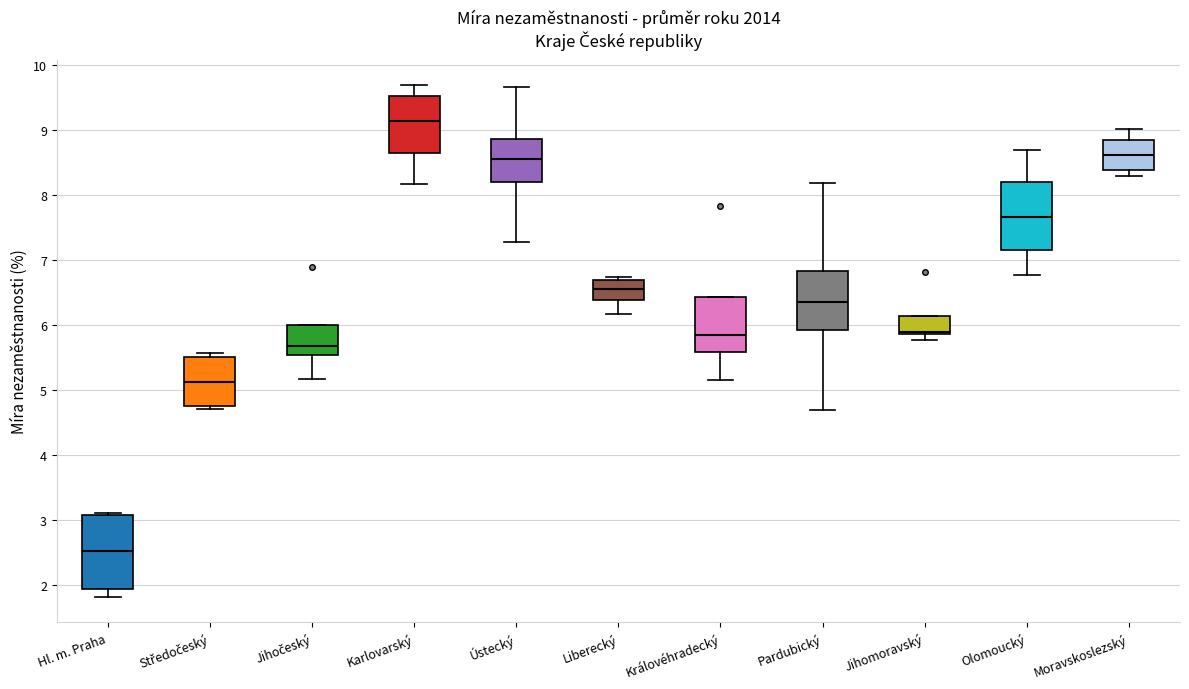

Which box has the lowest median line?

Hl. m. Praha